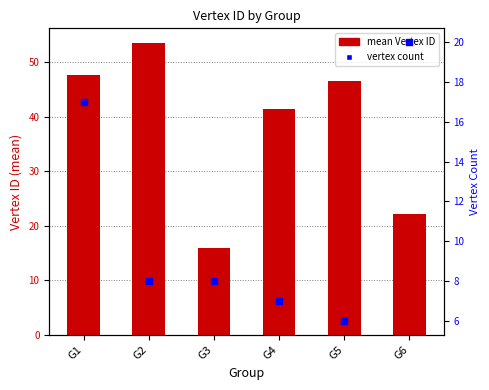

At how many categories does at least one series exceed 47?

2